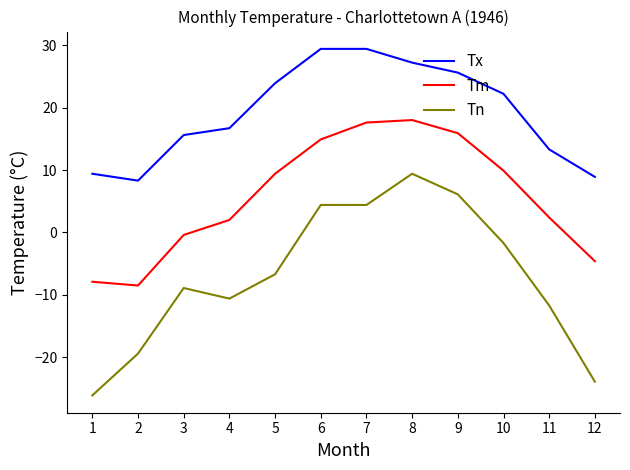

What is the difference between the maximum and minimum values in the Tx series?

21.1